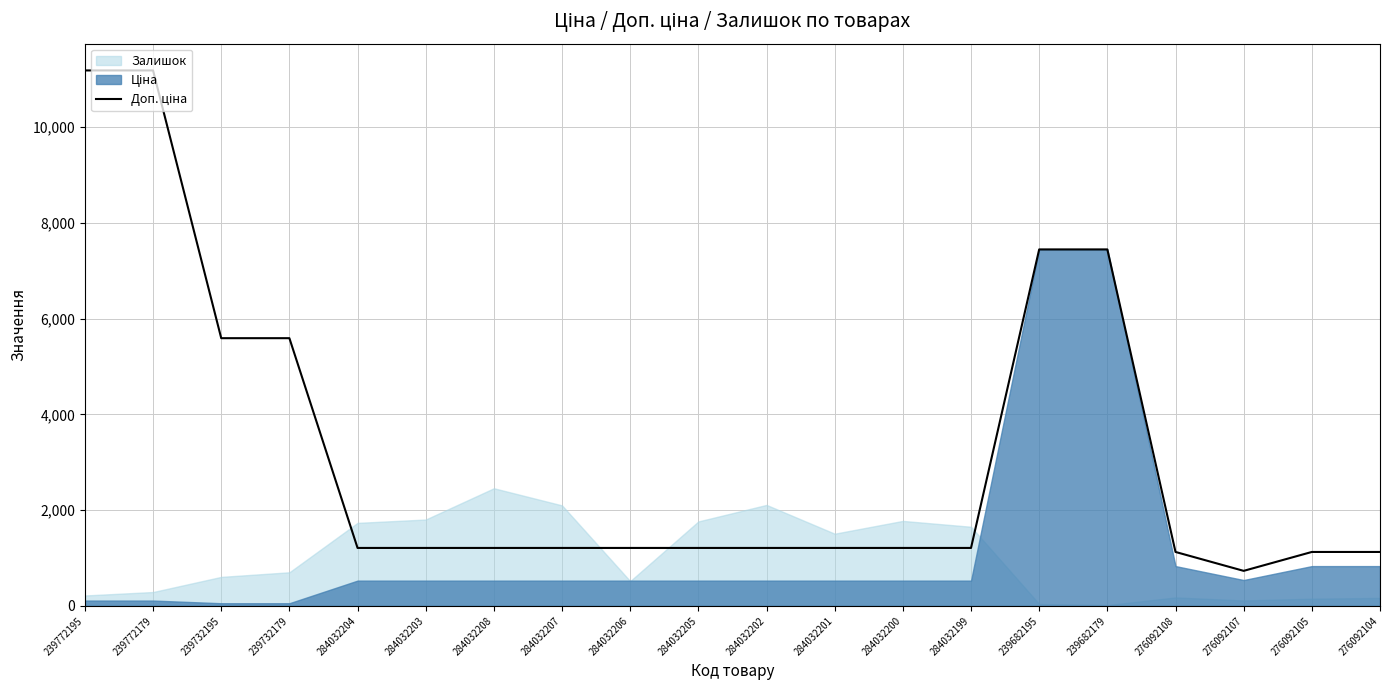

The value at 284032202 is 627.2. True or false?

False